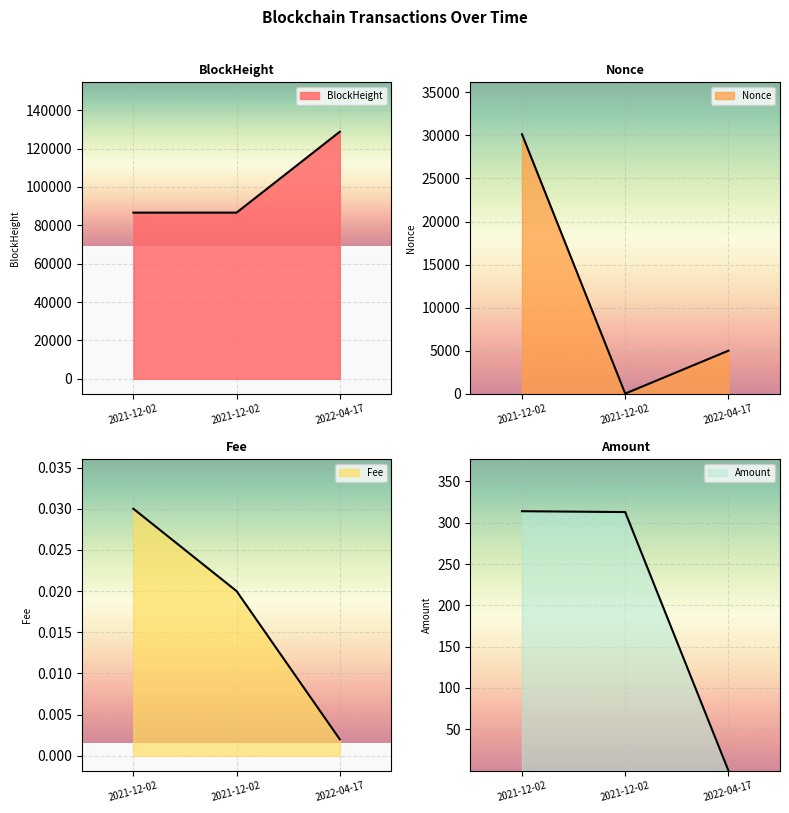

Where is BlockHeight nearest to the value 15073?

2022-04-17